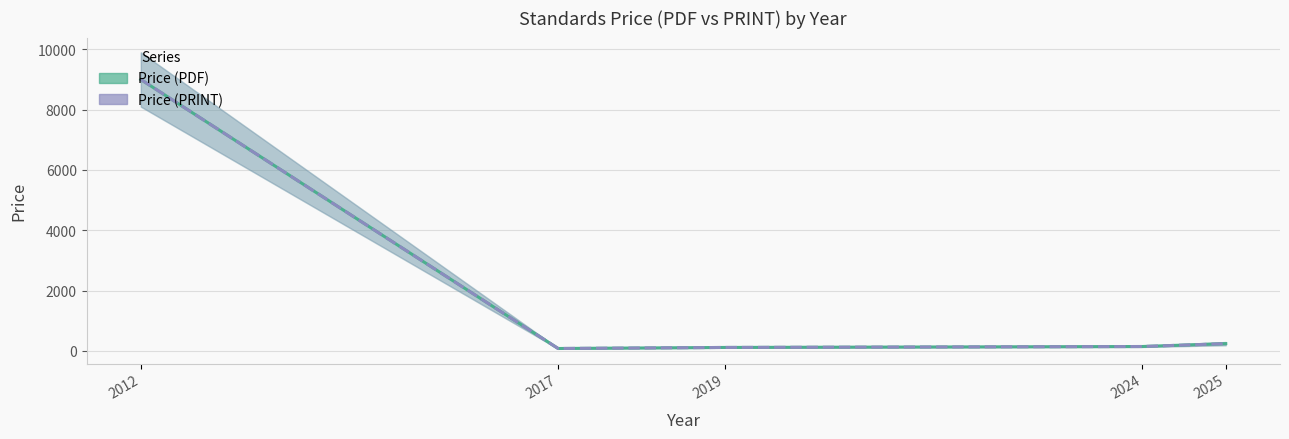

Count the number of data series in this chart.

2